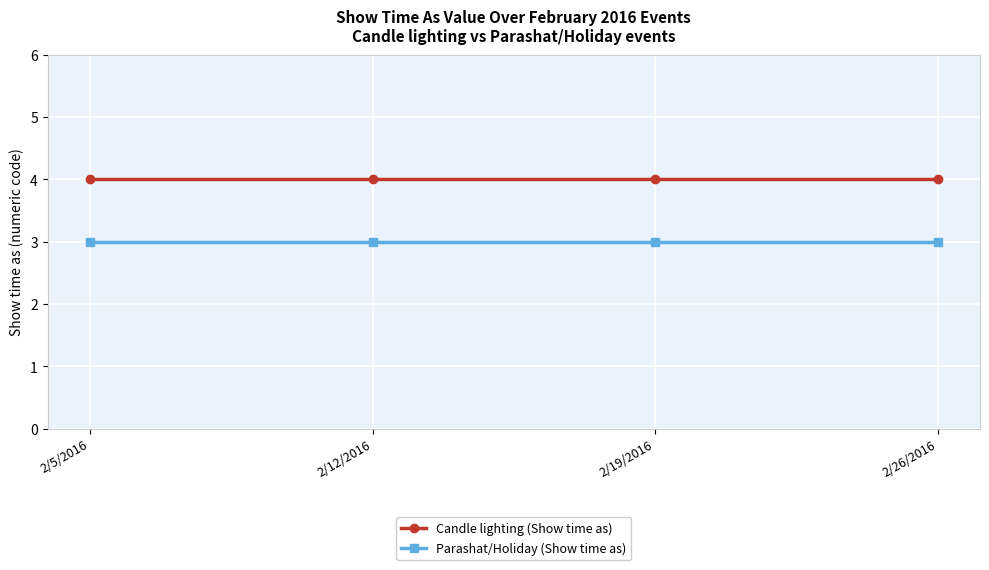

Does the chart display data point markers on the line(s)?

Yes